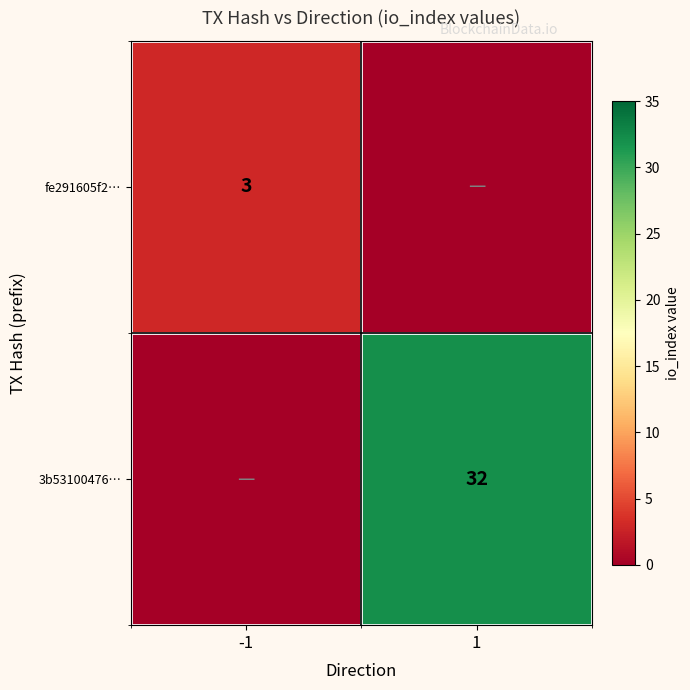

True or false: 3b53100476… has a value of 32 at 1.

True